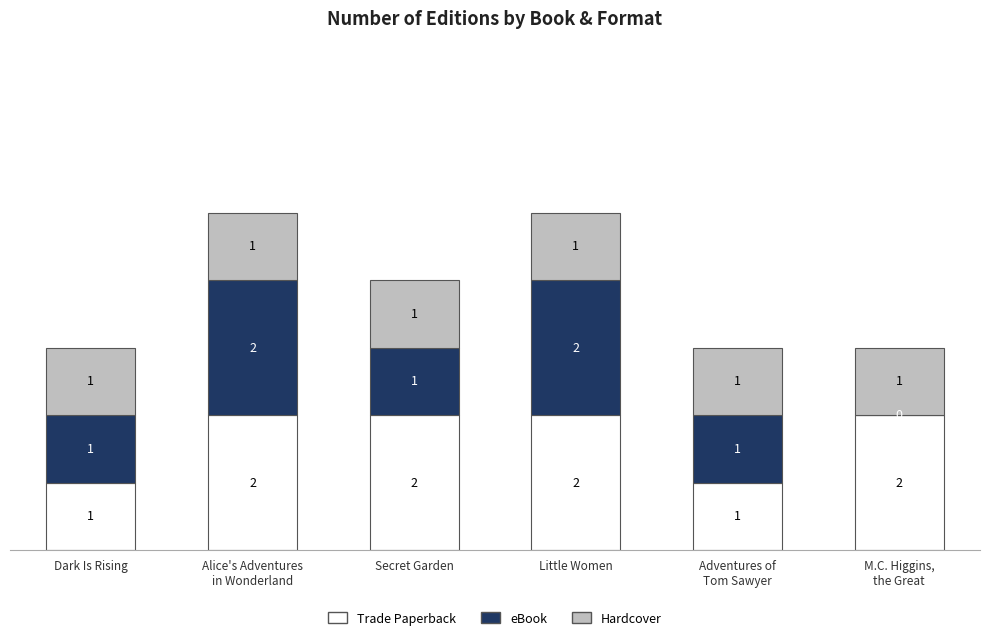

True or false: Trade Paperback has a value of 2 at Secret Garden.

True